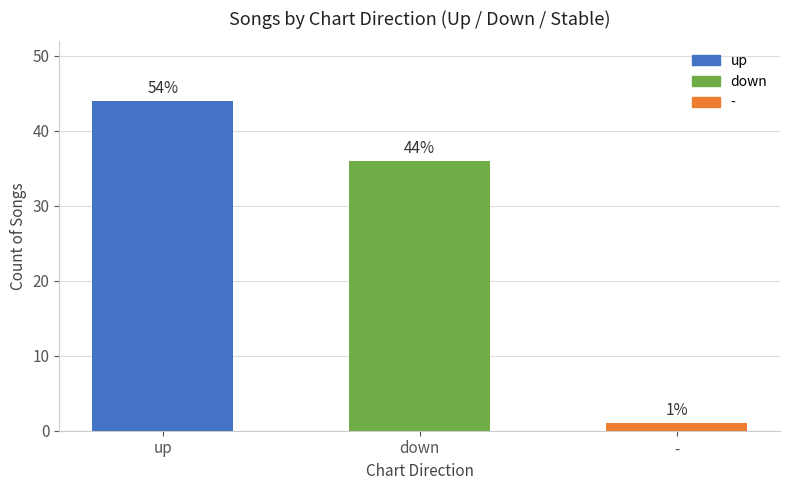

What is the change in value from up to down?

-8